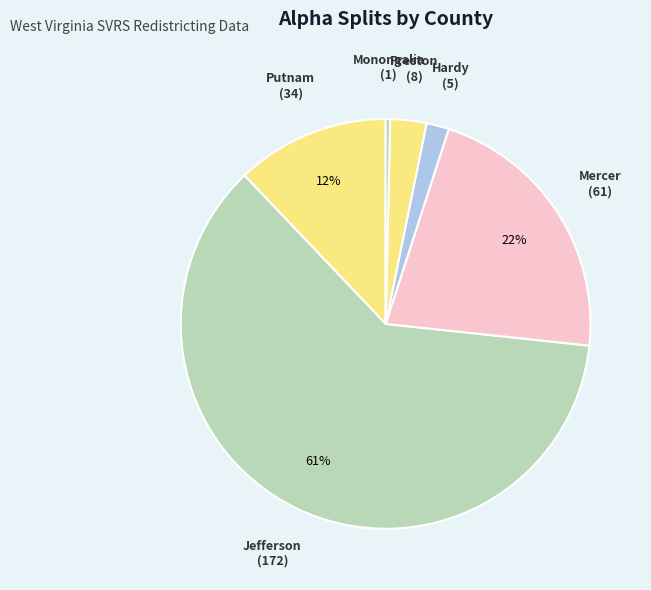

To the nearest percent, what portion does Putnam (34) represent?

12%